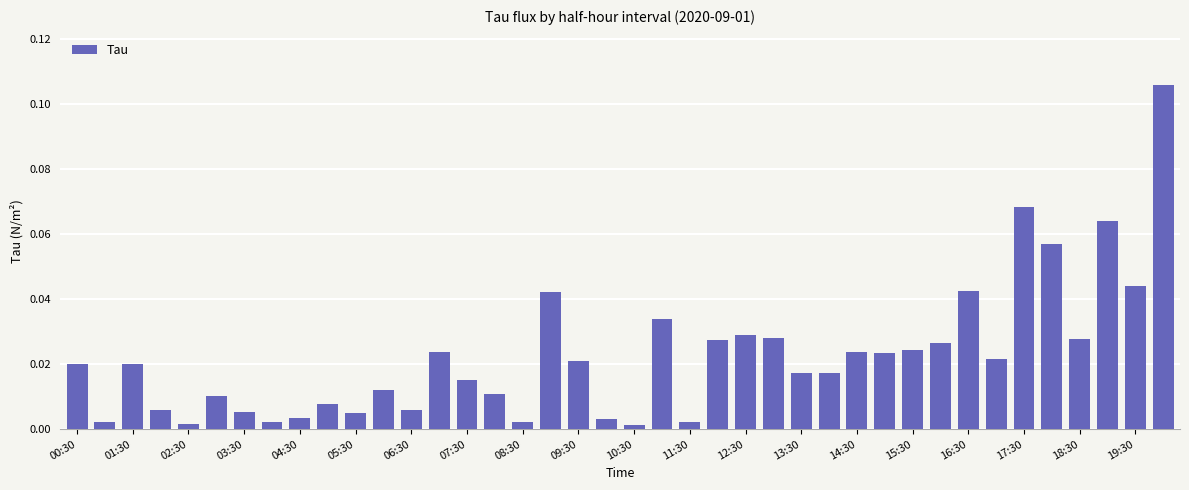

How many distinct data groups are displayed?

1